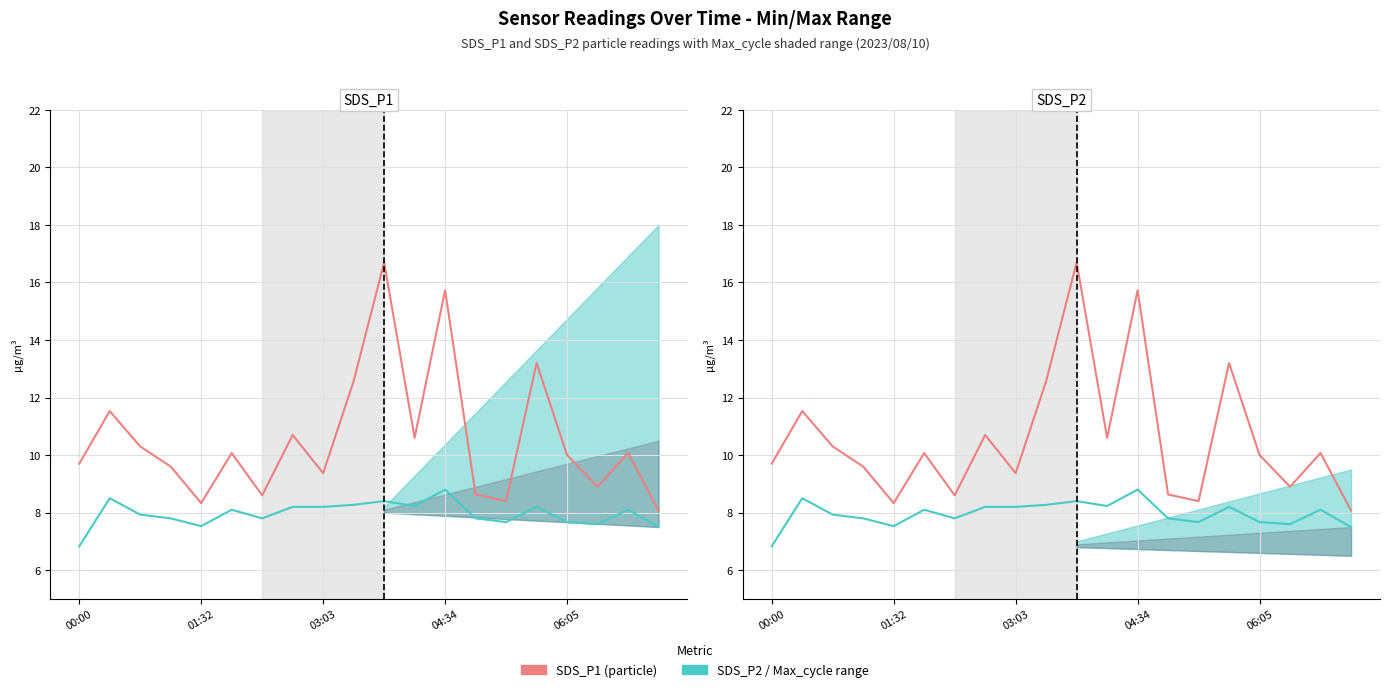

What are all the series names shown in the legend?

SDS_P1, SDS_P2